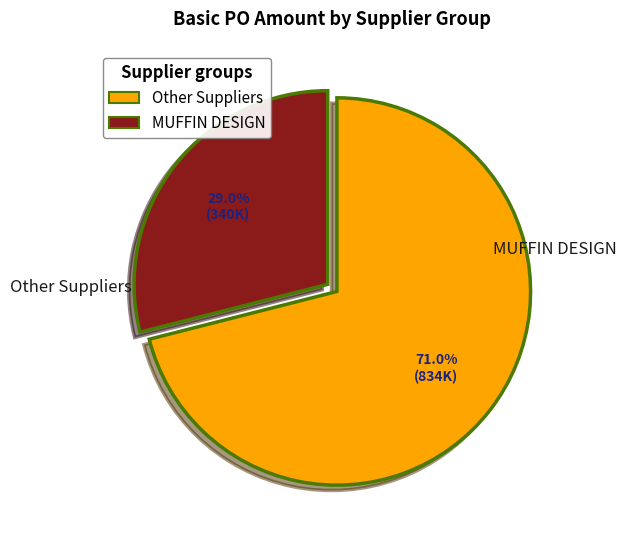

Is there any slice that represents more than half of the pie?

Yes